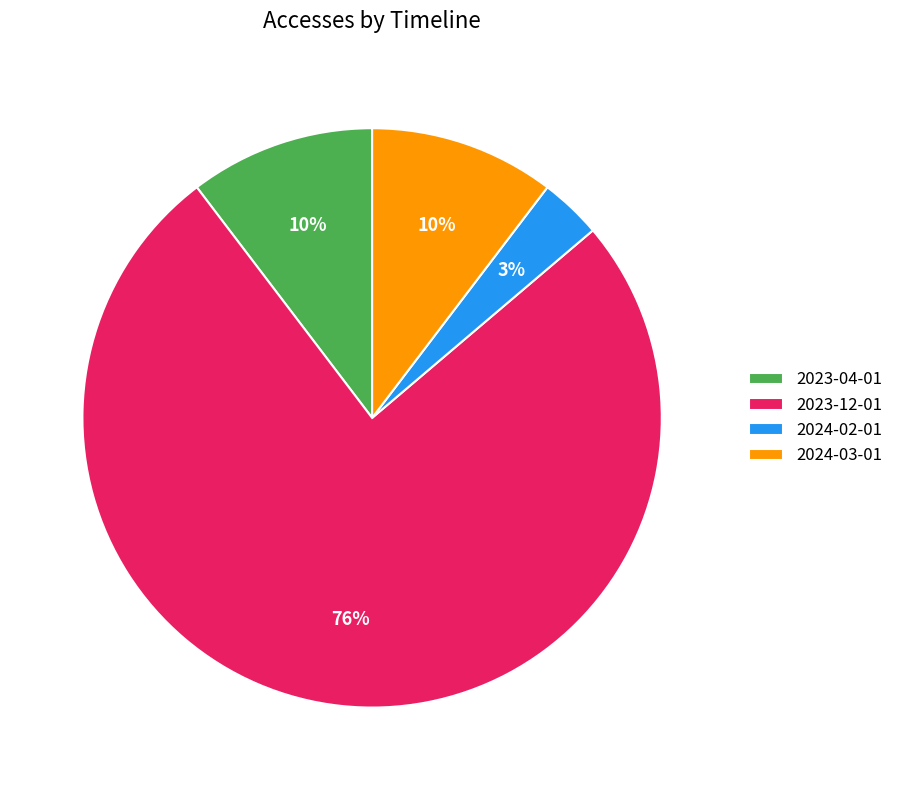

Which slice is the smallest?

2024-02-01